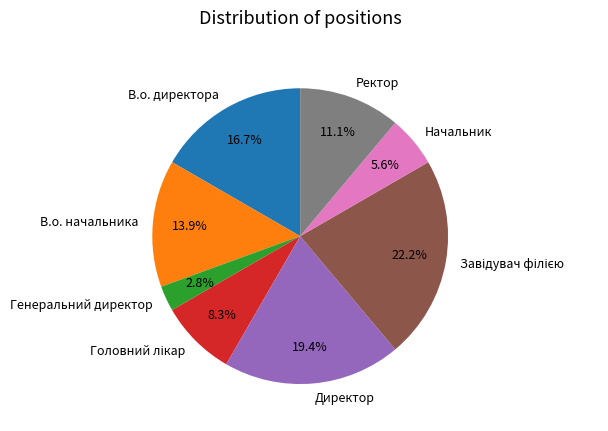

What is the smallest slice in the pie chart?

Генеральний директор